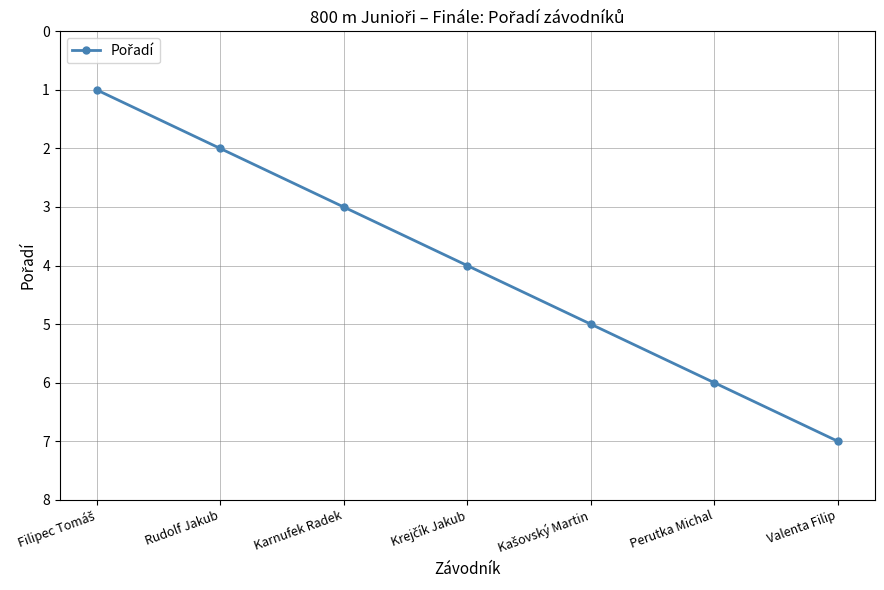

The value at Valenta Filip is 7. True or false?

True